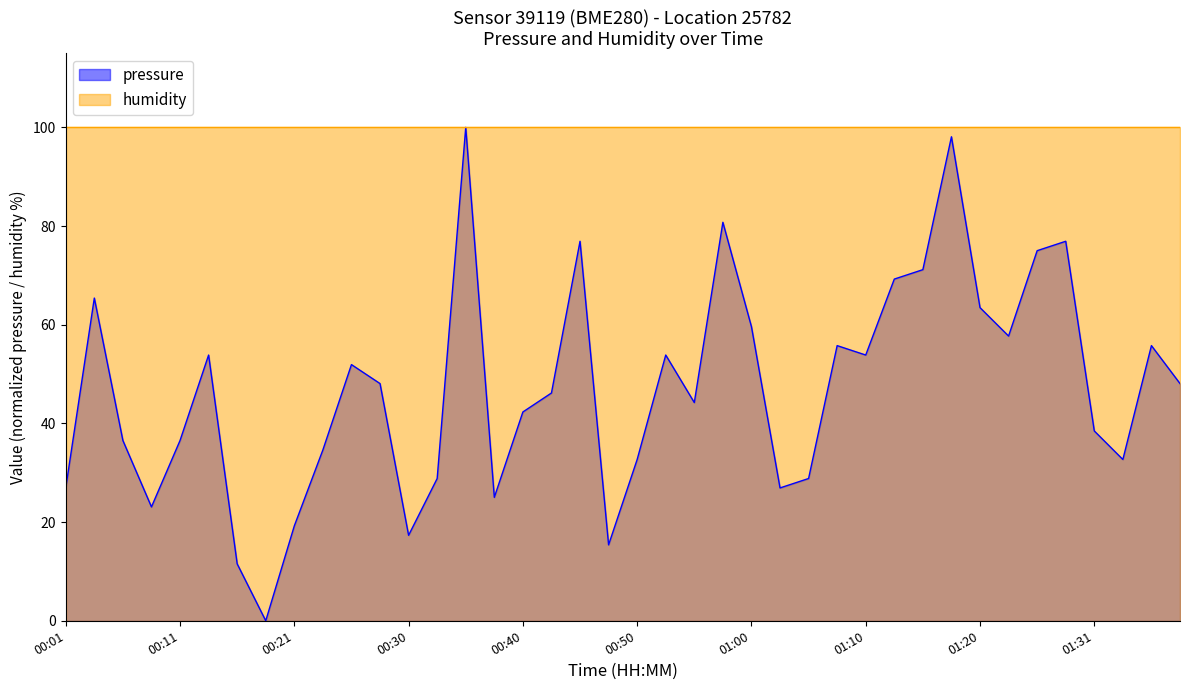

Reading right to left, list all the values displayed in this chart.

01:38=48.1	01:36=55.8	01:33=32.7	01:31=38.5	01:28=76.9	01:25=75.0	01:23=57.7	01:20=63.5	01:18=98.1	01:15=71.2	01:13=69.2	01:10=53.9	01:07=55.8	01:05=28.8	01:02=26.9	01:00=59.6	00:57=80.8	00:55=44.2	00:52=53.9	00:50=32.7	00:48=15.4	00:45=76.9	00:43=46.2	00:40=42.3	00:38=25.0	00:35=100.0	00:33=28.8	00:30=17.3	00:28=48.1	00:26=51.9	00:23=34.6	00:21=19.2	00:18=0.0	00:16=11.5	00:13=53.9	00:11=36.5	00:09=23.1	00:06=36.5	00:04=65.4	00:01=26.9